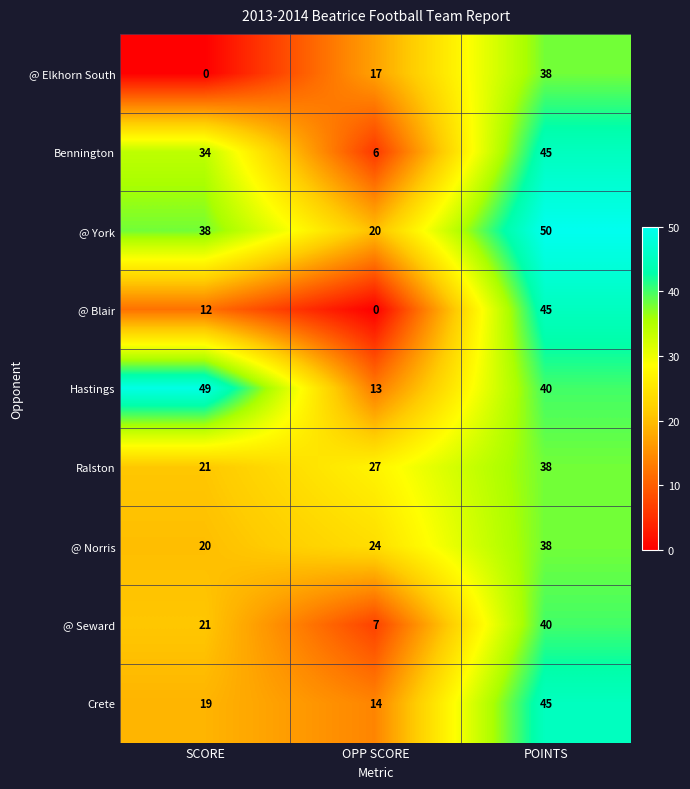

True or false: @ Norris has a value of 24 at OPP SCORE.

True